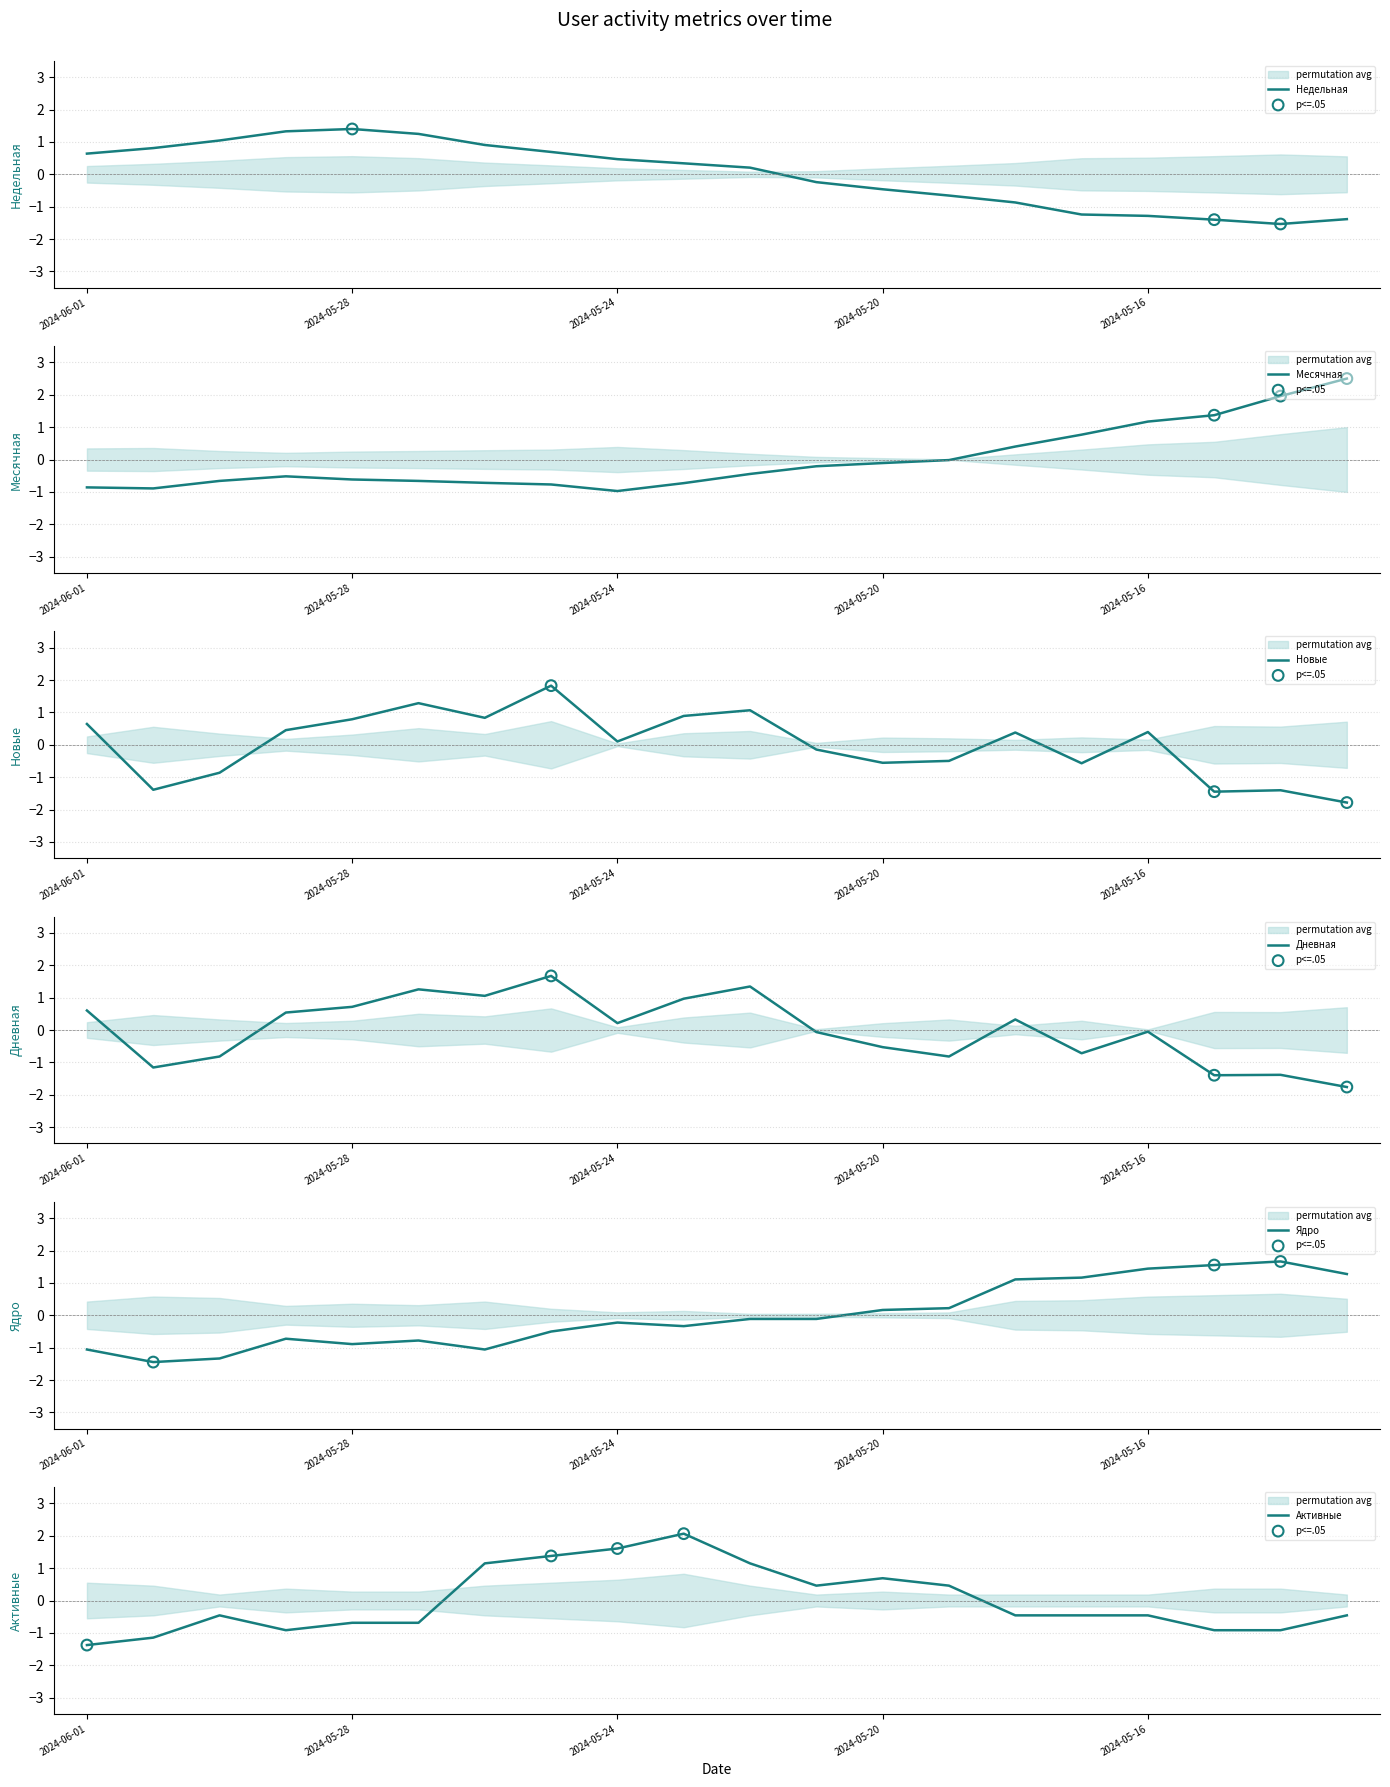

Which series contains the lowest Y value?

Новые